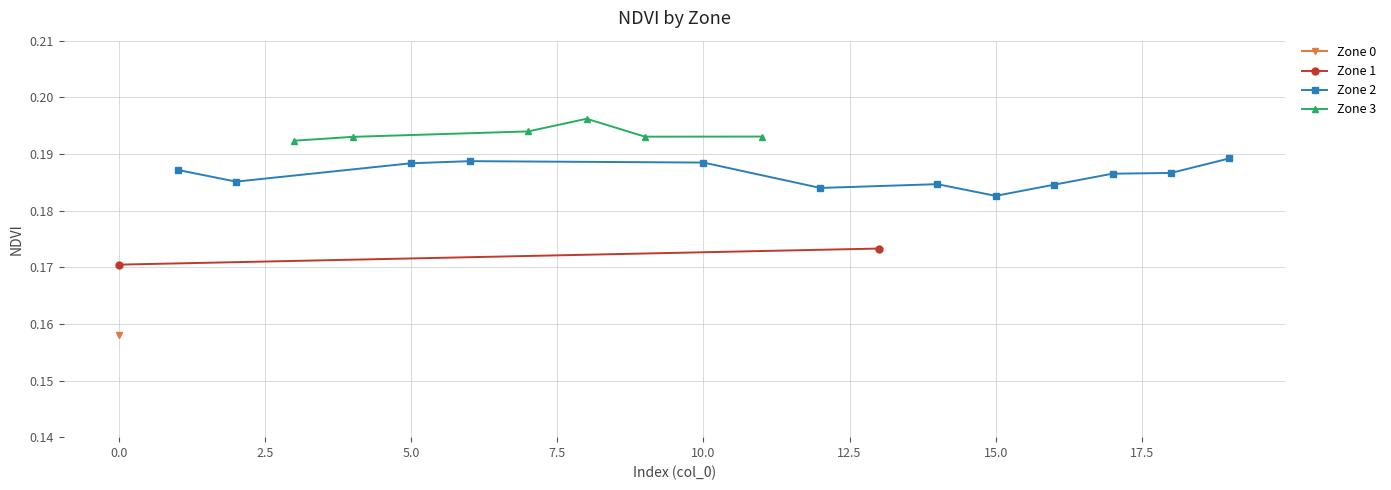

How many lines are shown in the chart?

4